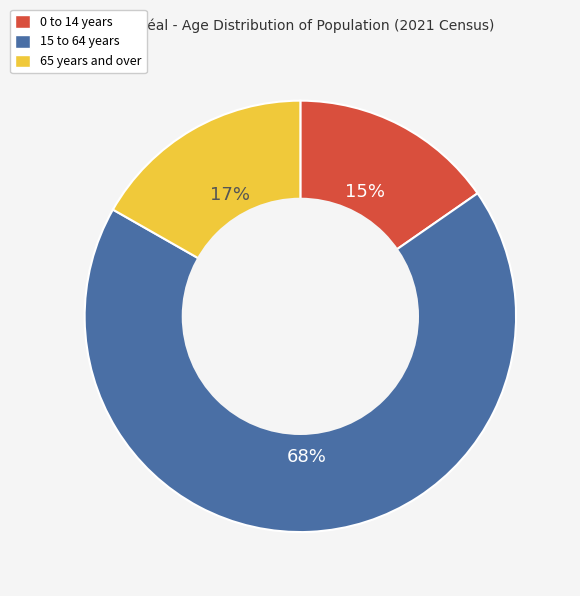

Do 15 to 64 years and 0 to 14 years together represent more than half of the pie?

Yes